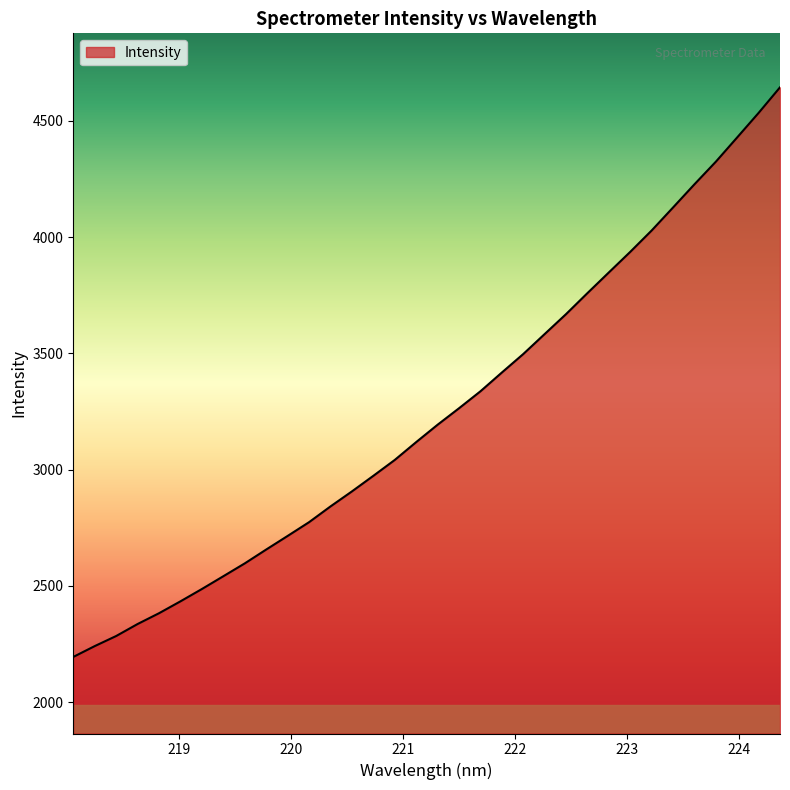

What is the greatest value displayed?

4644.0